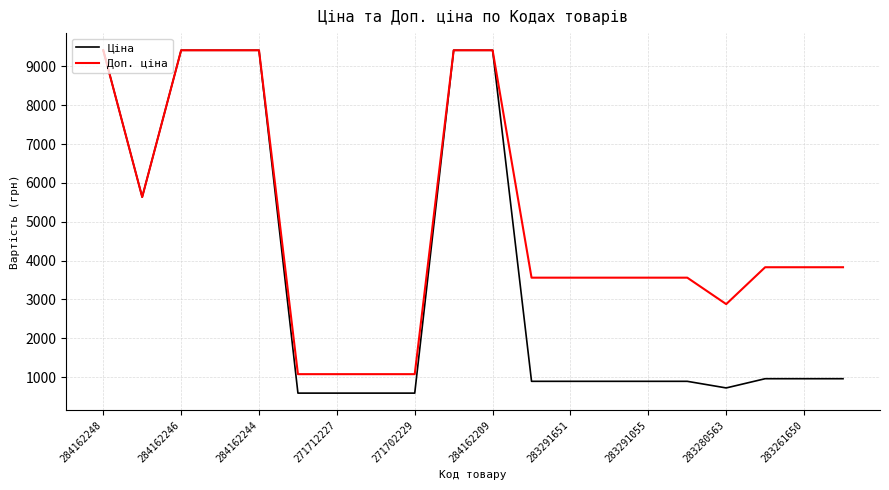

What is the maximum value for Ціна?

9416.9